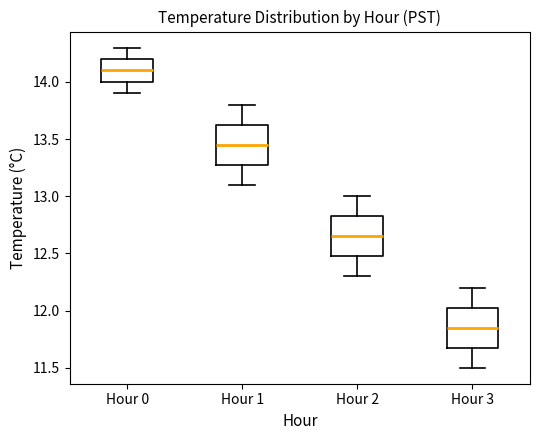

Where is the upper edge of the box for Hour 1 on the y-axis? The values are not printed on the chart, so give them approximately, as read against the axis.

13.65